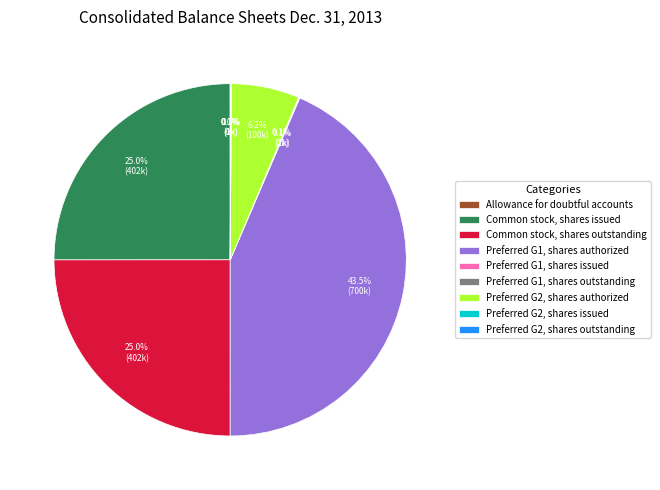

Is there any slice that represents more than half of the pie?

No